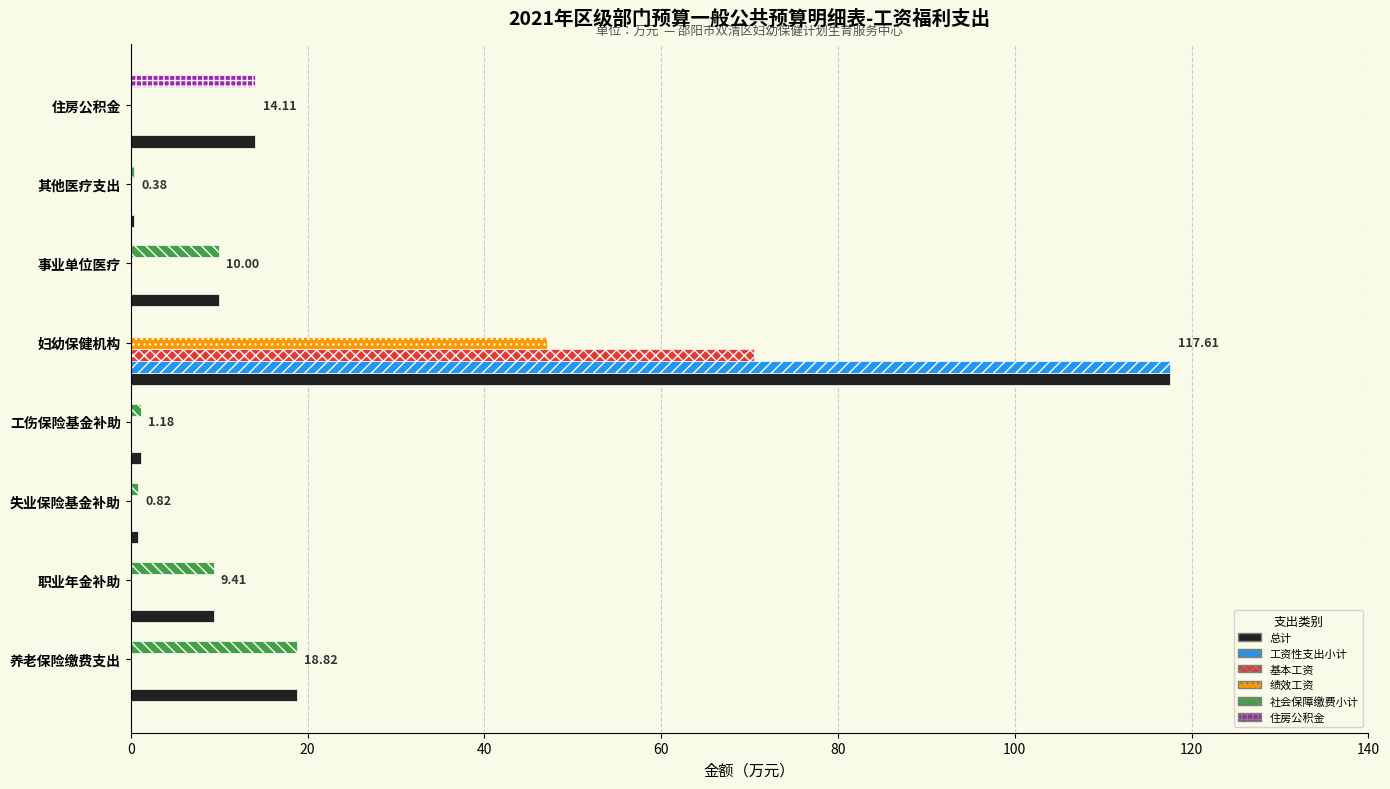

Which series has the largest total across all categories?

总计